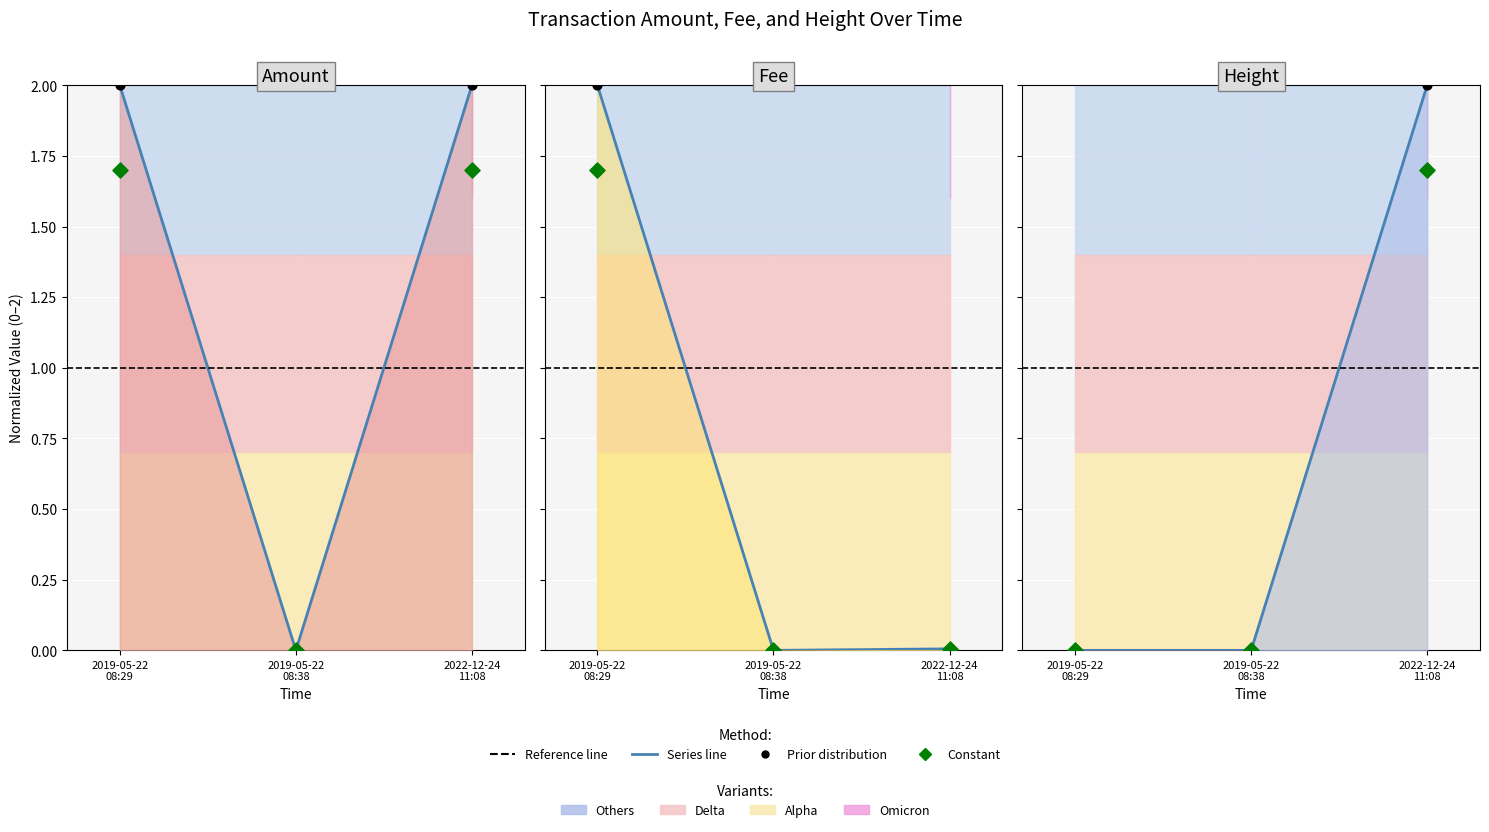

Which series reaches the maximum Y coordinate?

Amount (line)